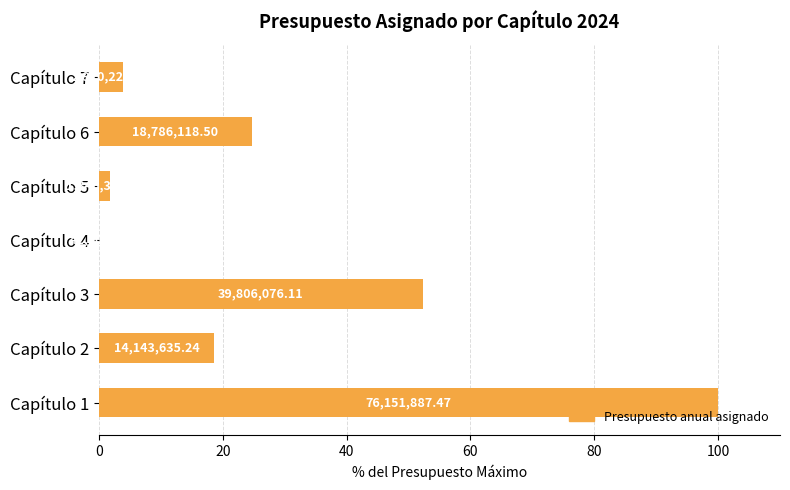

What is the difference between the maximum and minimum values?

99.9